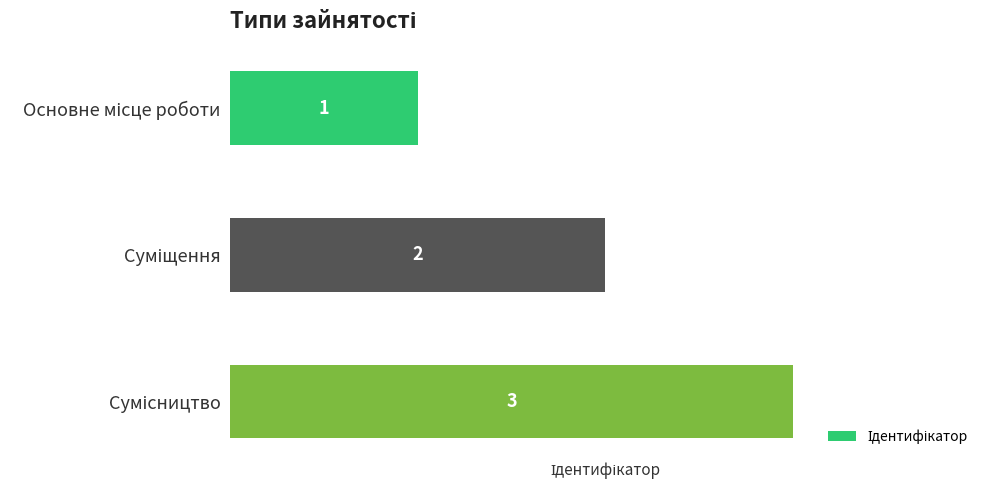

What is the sum of all values?

6